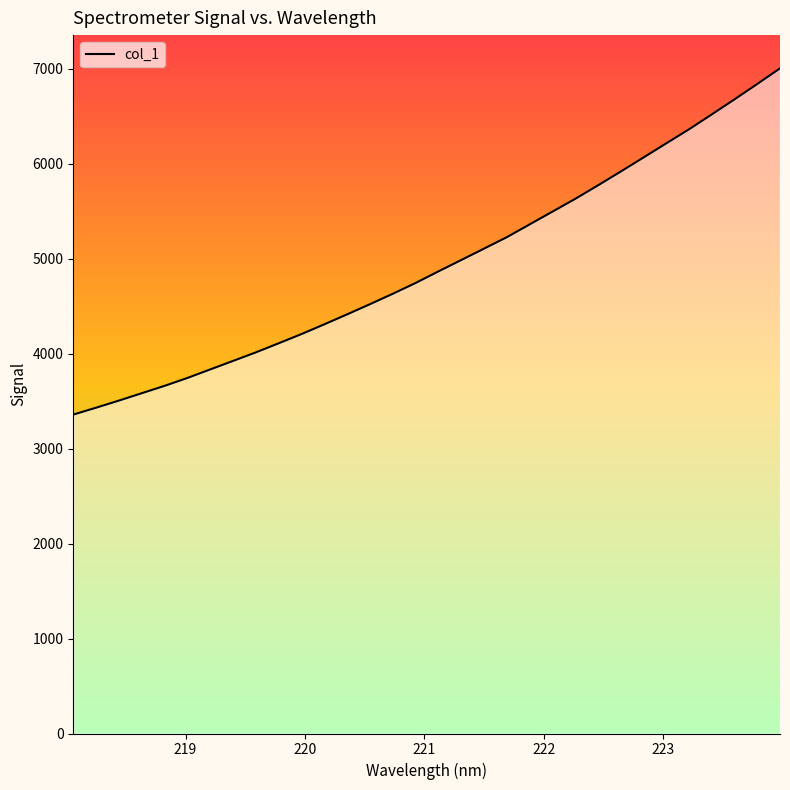

What is the minimum value shown in the chart?

3358.4